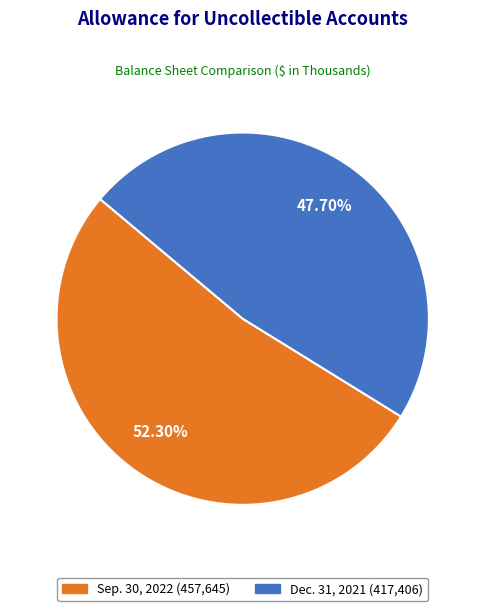

Is Dec. 31, 2021 the majority of the pie?

No